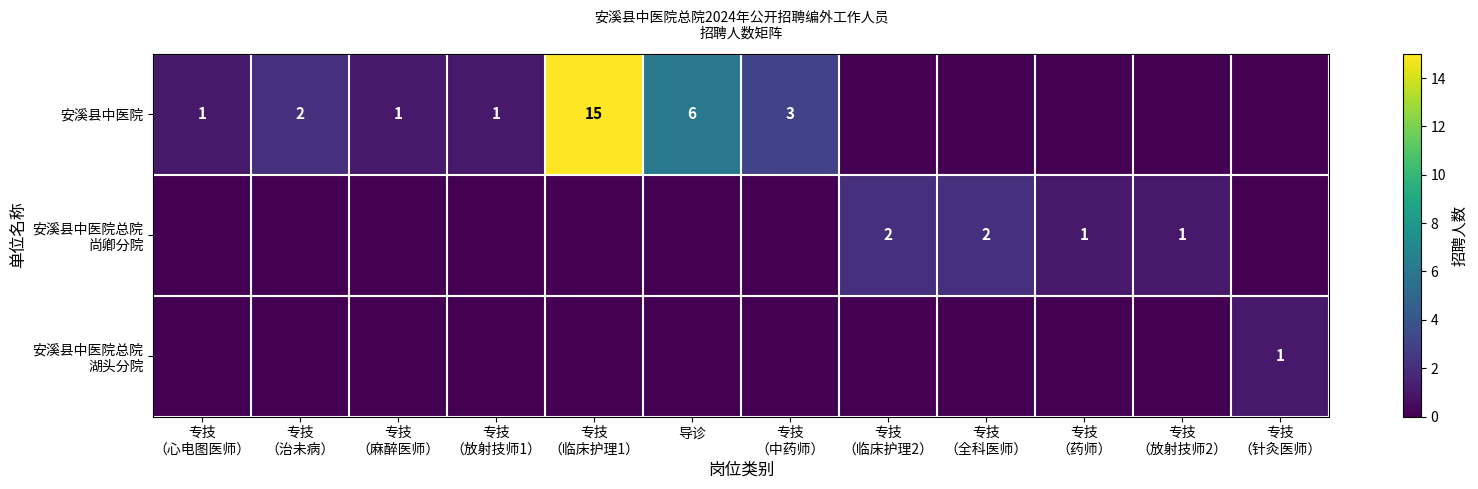

Which category has the lowest value in the 安溪县中医院 series?

专技 （临床护理2）